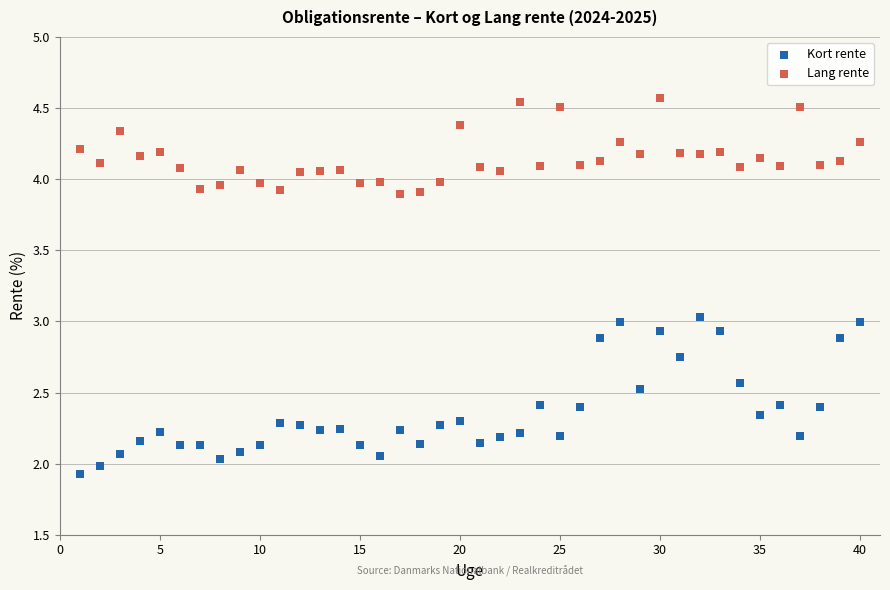

Across all data points, what is the range of X values (max minus min)?

39.0